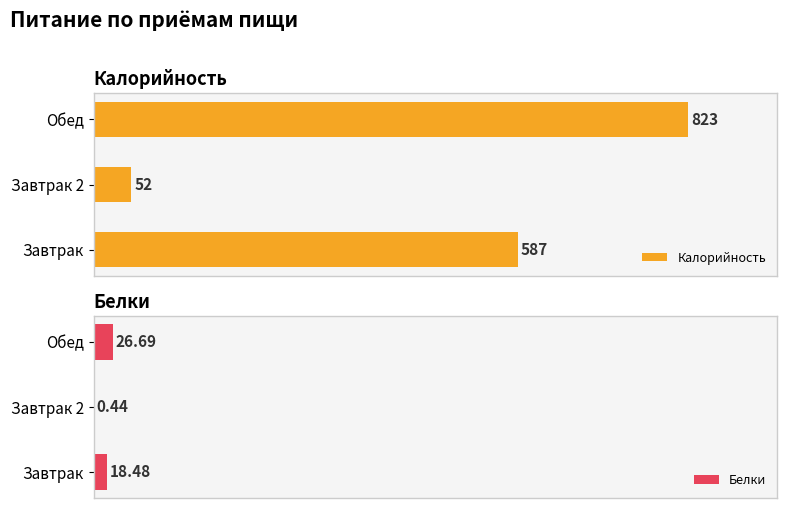

Rank the series by their maximum value, from lowest to highest.

Белки, Калорийность